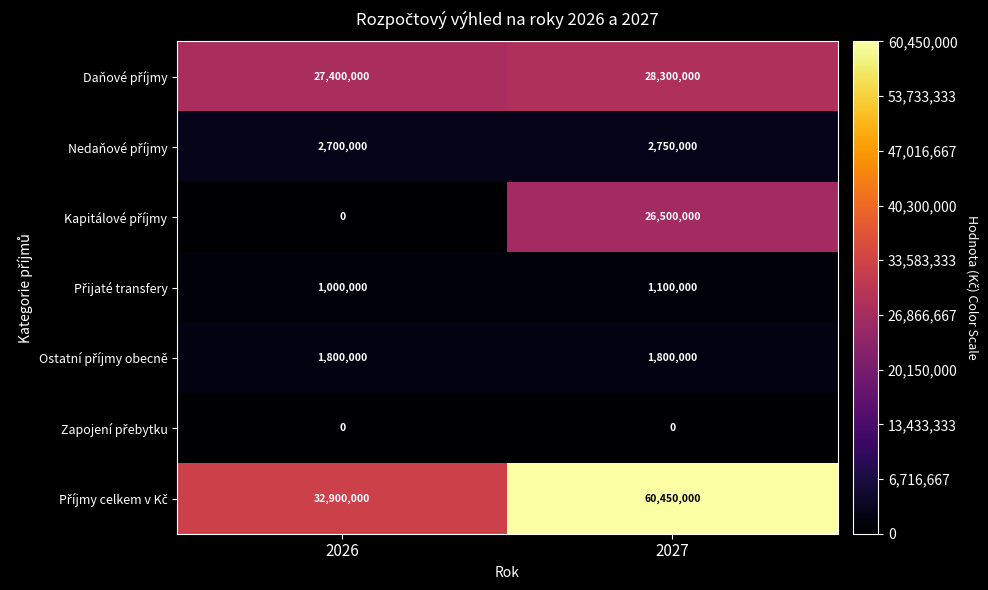

What is the spread (max minus min) of values at 2027?

60450000